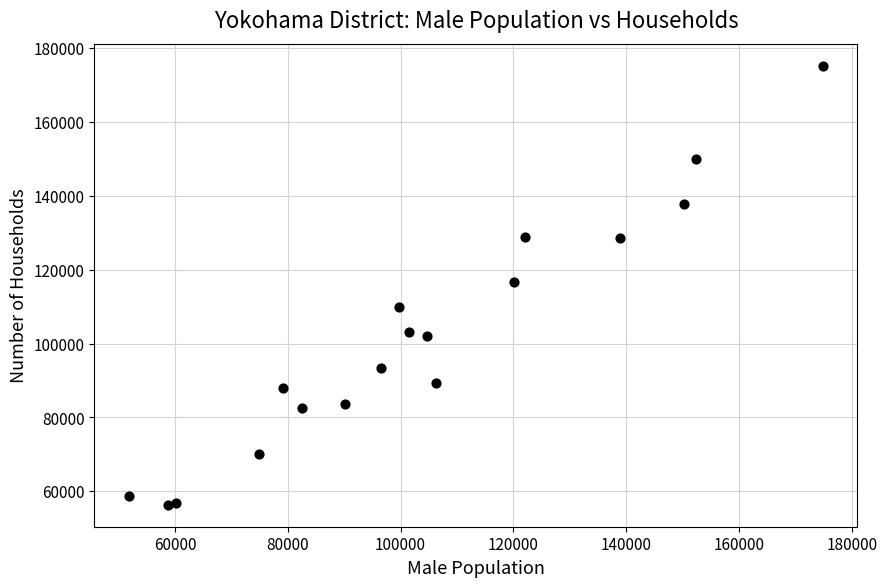

What is the range of X values (max minus min)?

122974